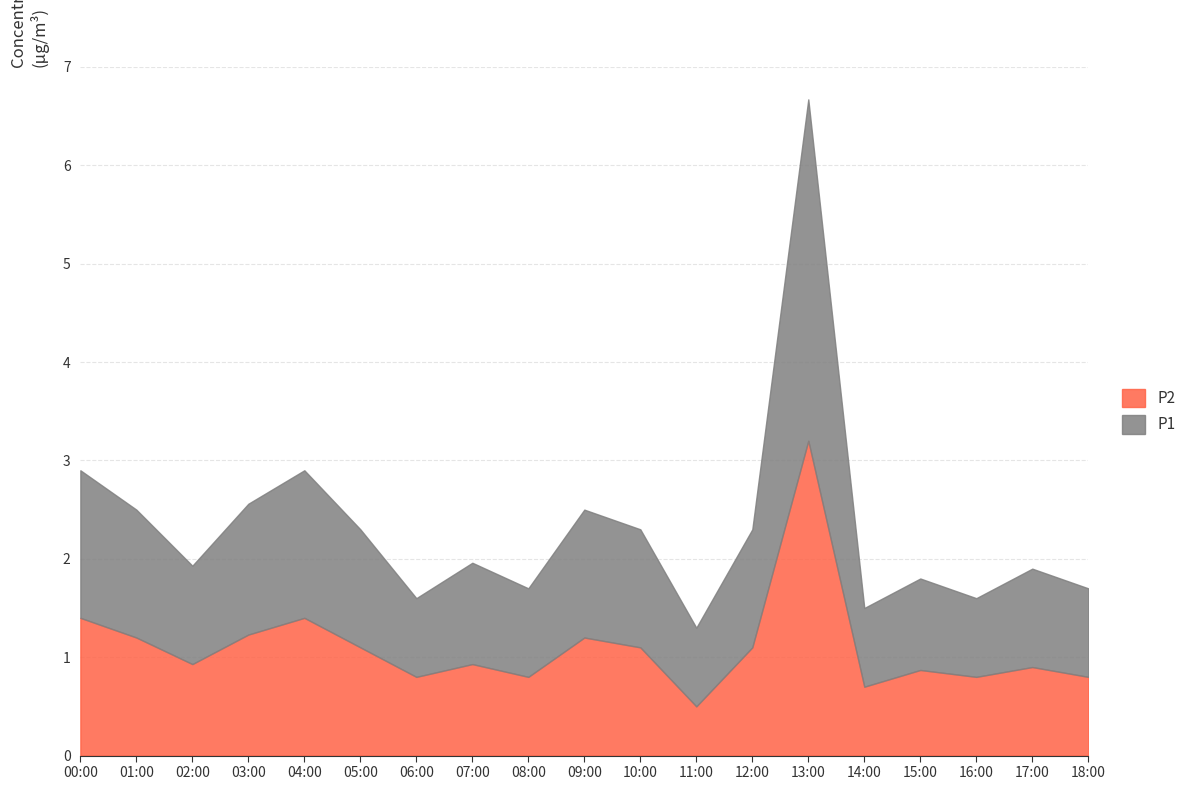

At how many categories does at least one series exceed 4?

1